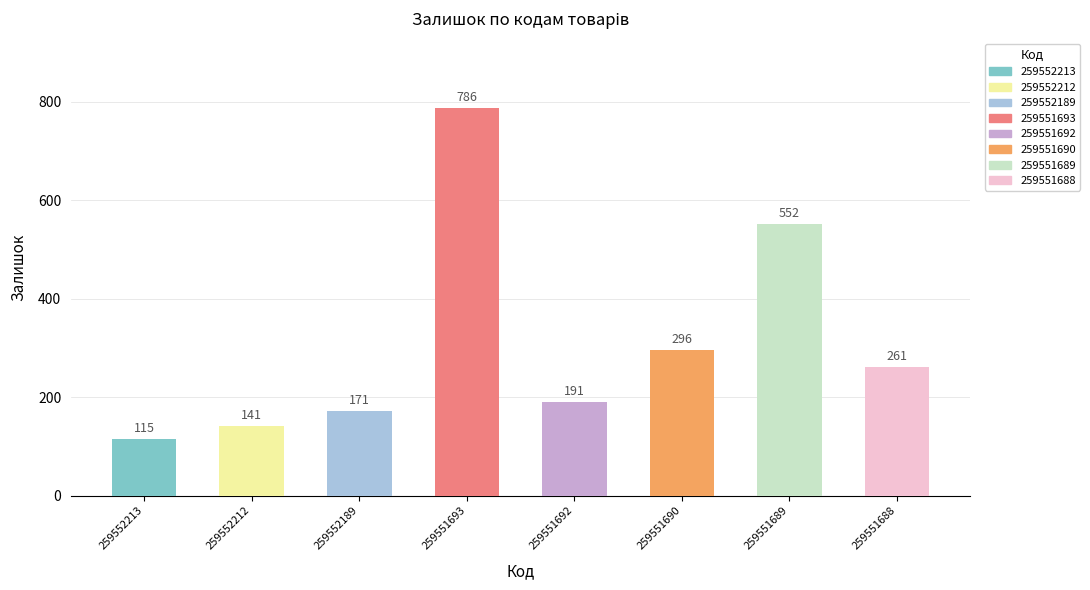

What is the sum of all values?

2513